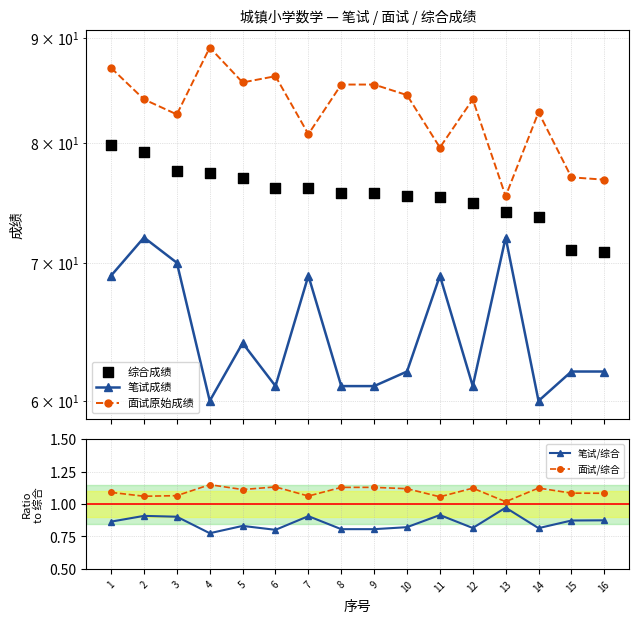

Which series has the largest total across all categories?

面试原始成绩